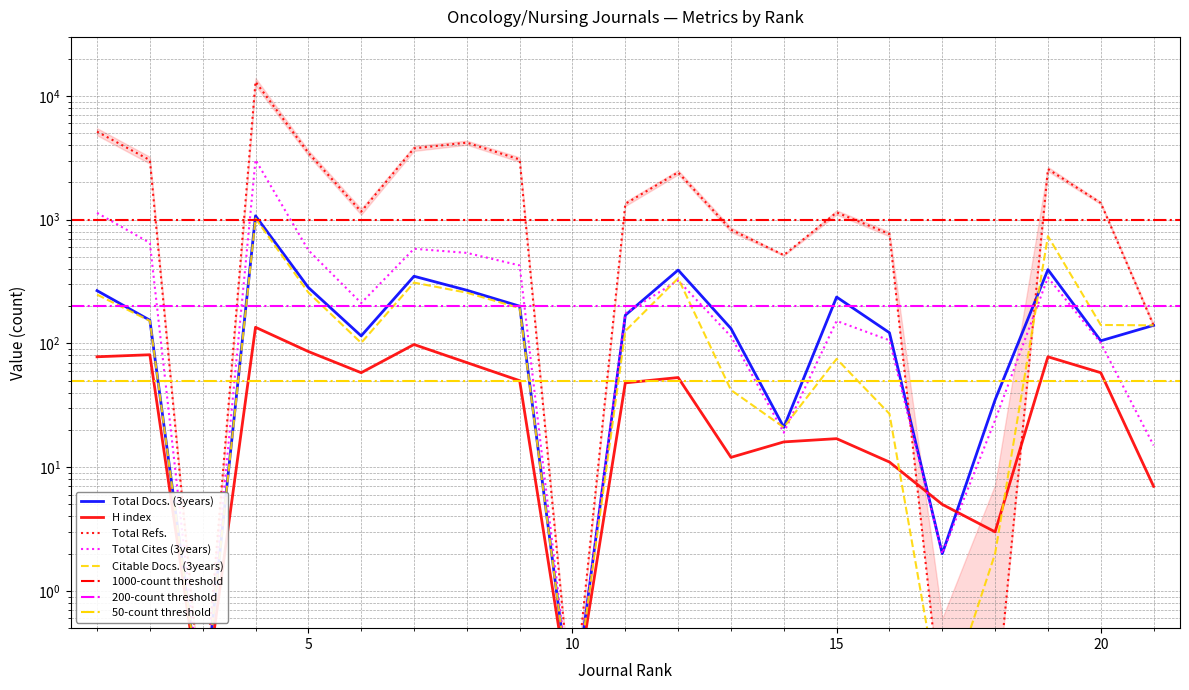

After their last crossing, which series has the higher values: H index or Total Refs.?

Total Refs.